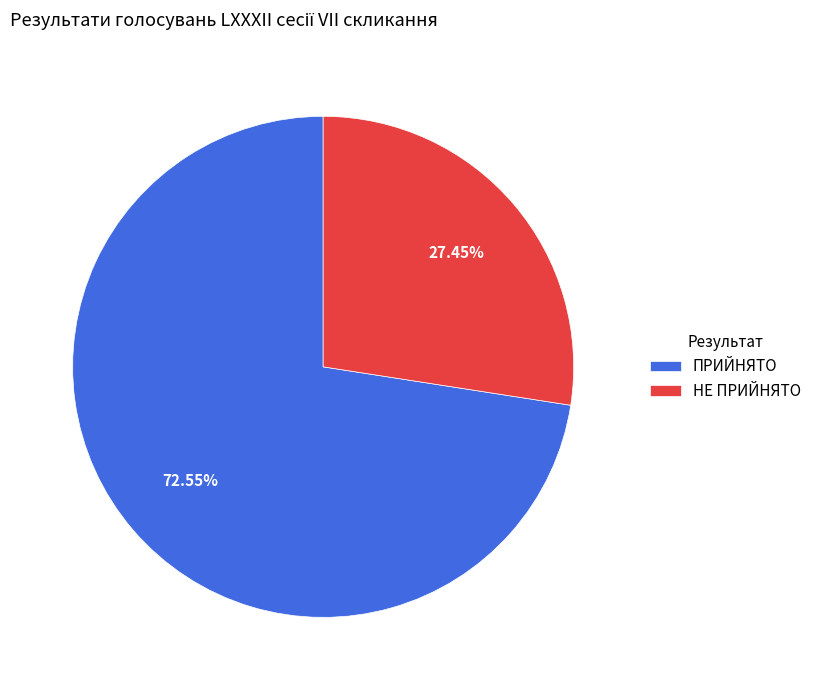

What percentage is the НЕ ПРИЙНЯТО slice, to the nearest percent?

27%